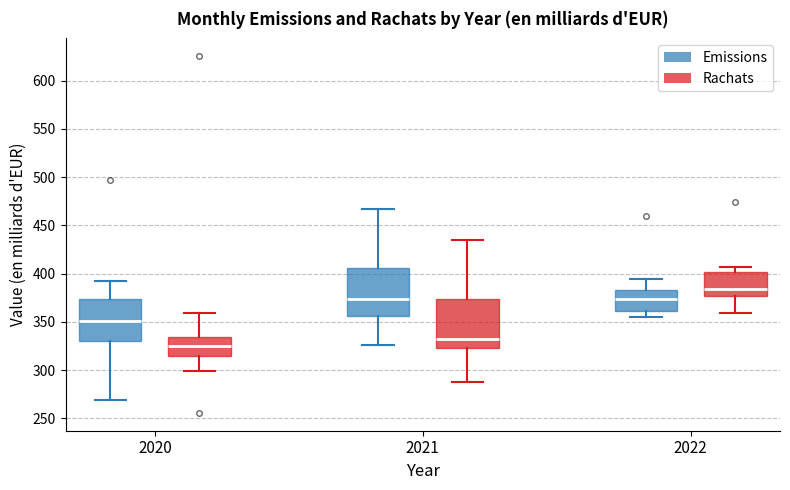

Reading left to right, read every box against the y-axis: the position of its median line, the range the box covers, and the ends of its whiskers. The values are not printed on the chart, so give them approximately, as read against the axis.

2020 (Emissions): median 350, box 330 to 375, whiskers 270 to 390
2020 (Rachats): median 325, box 315 to 335, whiskers 300 to 360
2021 (Emissions): median 375, box 355 to 405, whiskers 325 to 465
2021 (Rachats): median 330, box 320 to 375, whiskers 285 to 435
2022 (Emissions): median 375, box 360 to 385, whiskers 355 to 395
2022 (Rachats): median 385, box 375 to 400, whiskers 360 to 405